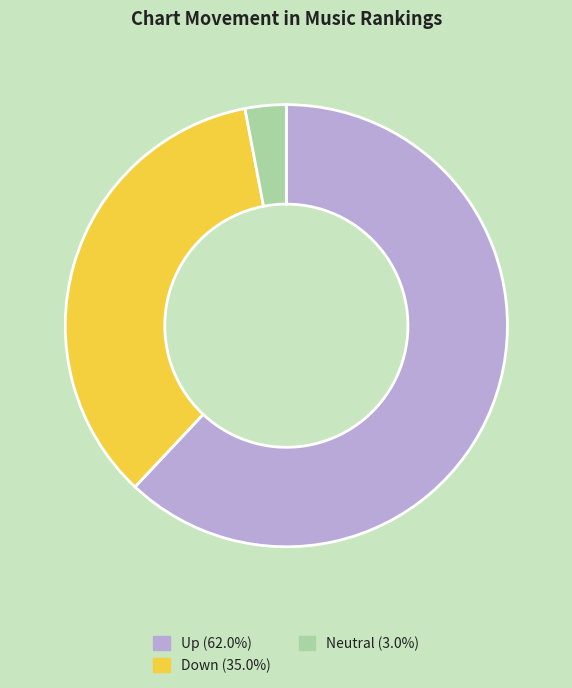

Do Up (62.0%) and Neutral (3.0%) together represent more than half of the pie?

Yes